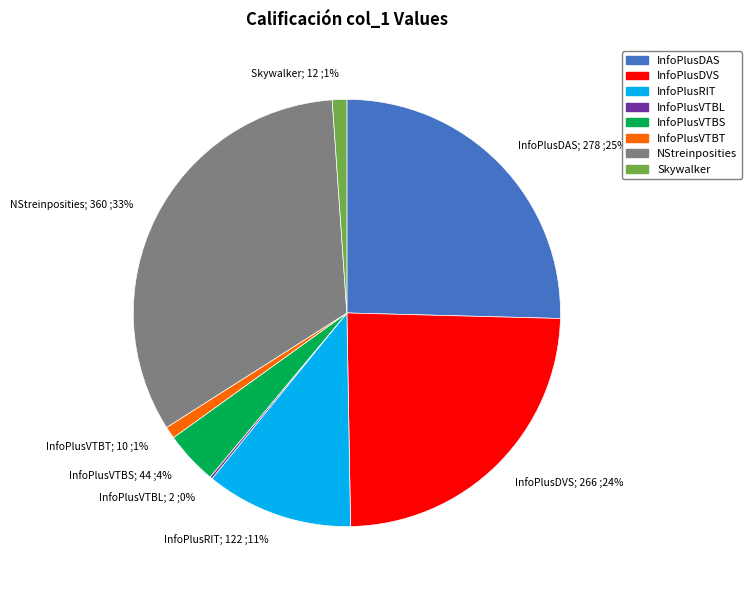

Is there a majority slice in this chart?

No